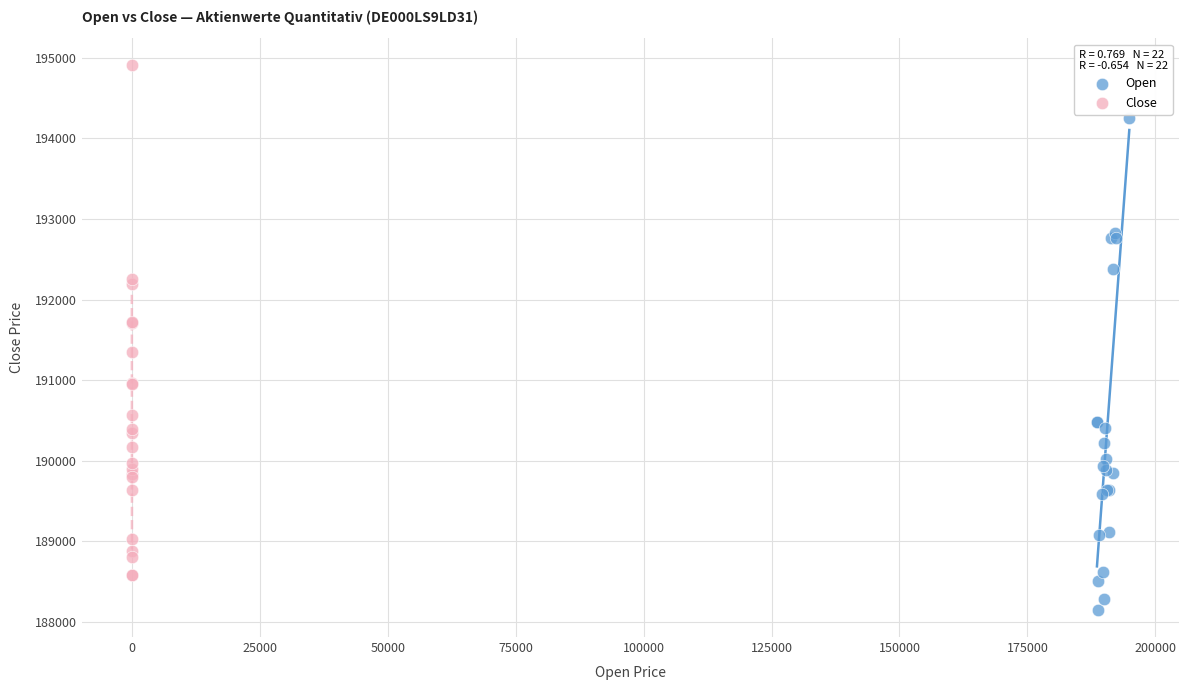

Which series contains the lowest Y value?

Open